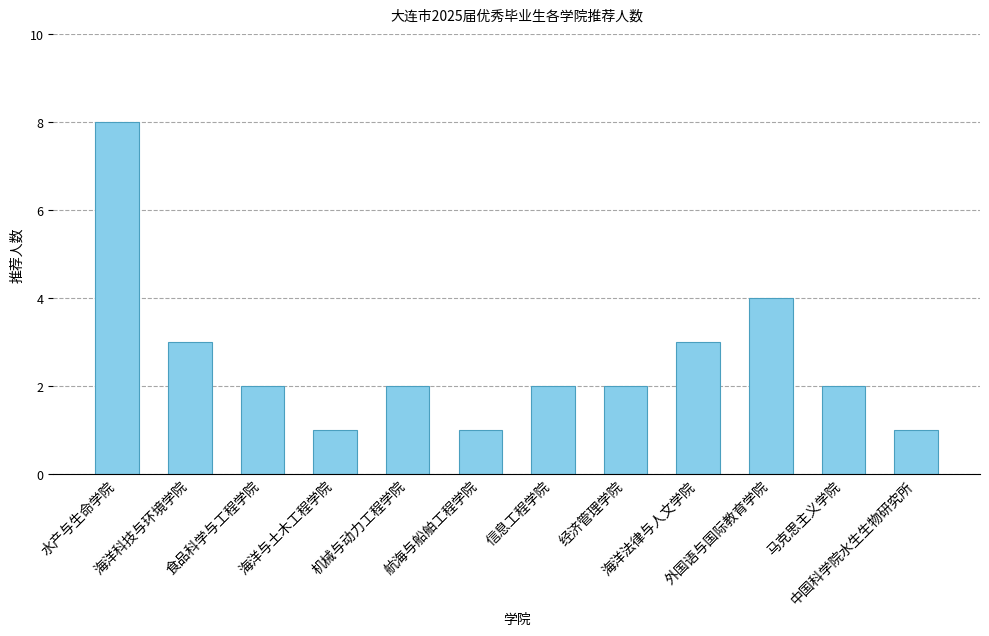

The chart shows a value of 2 at 食品科学与工程学院. True or false?

True